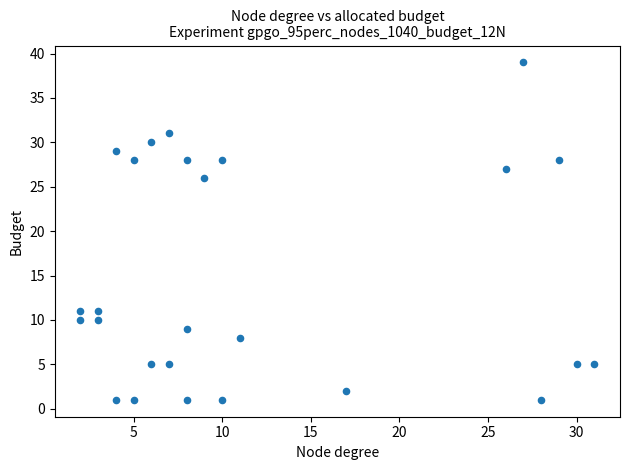

What is the range of X values (max minus min)?

29